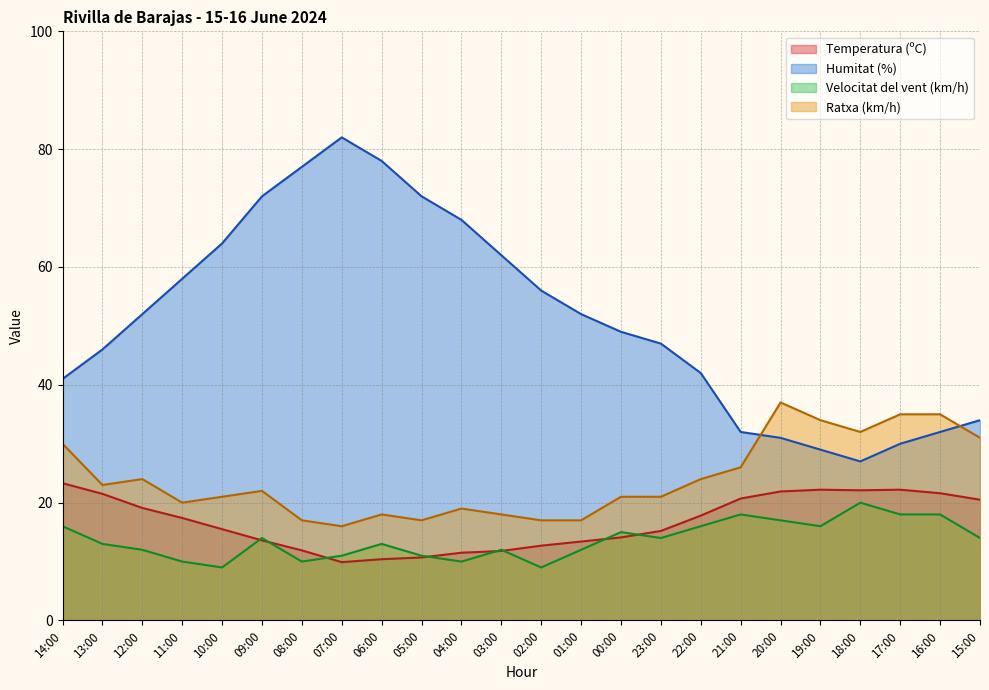

How many interior local valleys does the Velocitat del vent (km/h) series have?

6